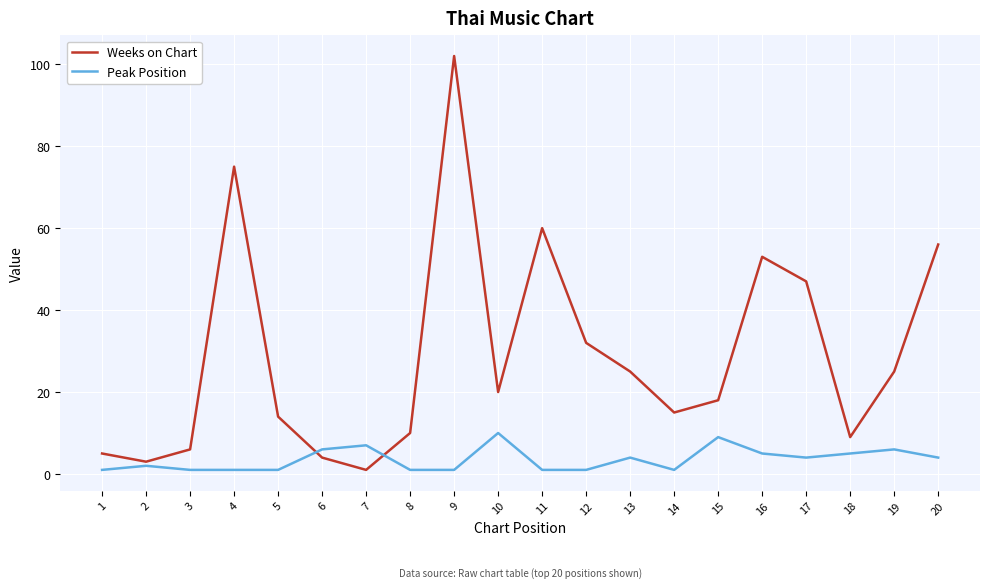

How many interior local peaks does the Weeks on Chart series have?

4